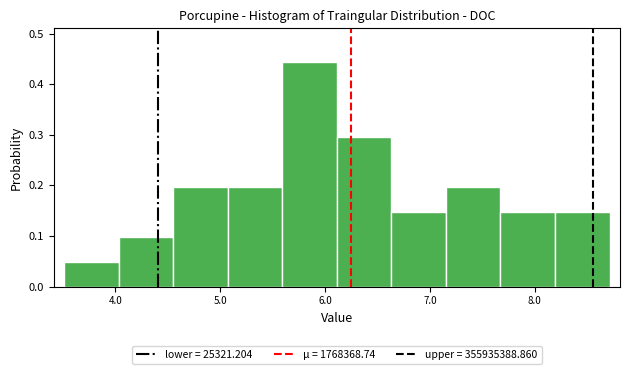

Reading left to right, transcribe this chart: for each bar, give the range it covers on the x-axis and its height. Neither the bar edges nor the heights are printed on the chart, so give them approximately, as read against the axes.

3.5 to 4.0: 0.05
4.0 to 4.6: 0.10
4.6 to 5.1: 0.20
5.1 to 5.6: 0.20
5.6 to 6.1: 0.44
6.1 to 6.6: 0.30
6.6 to 7.2: 0.15
7.2 to 7.7: 0.20
7.7 to 8.2: 0.15
8.2 to 8.7: 0.15